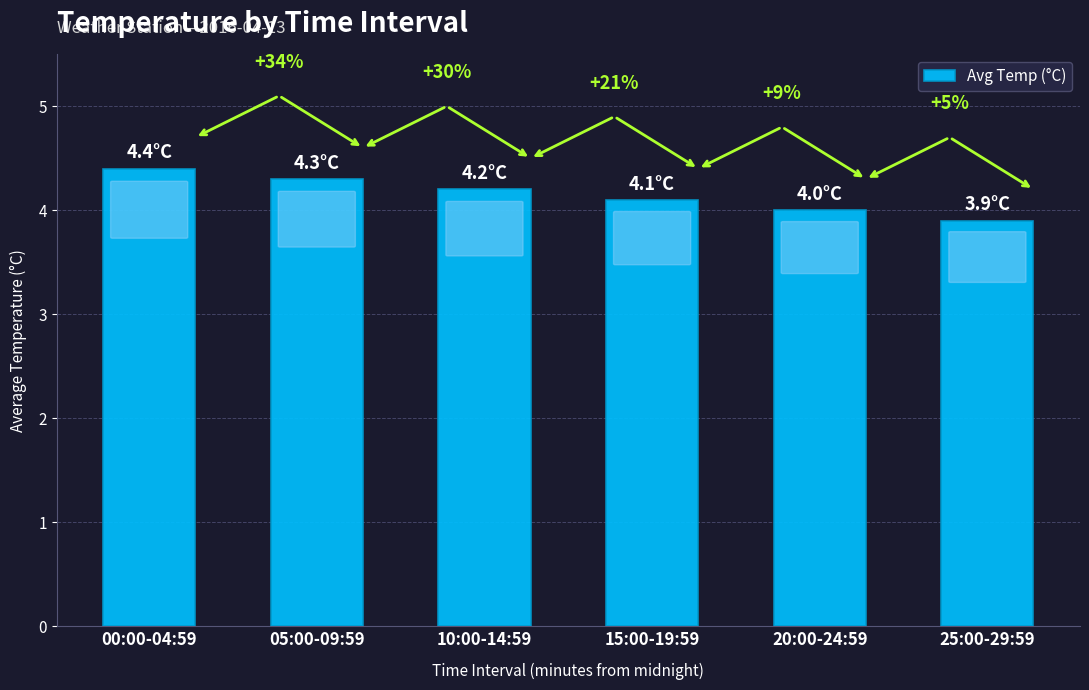

At which label does the data first exceed 4?

00:00-04:59